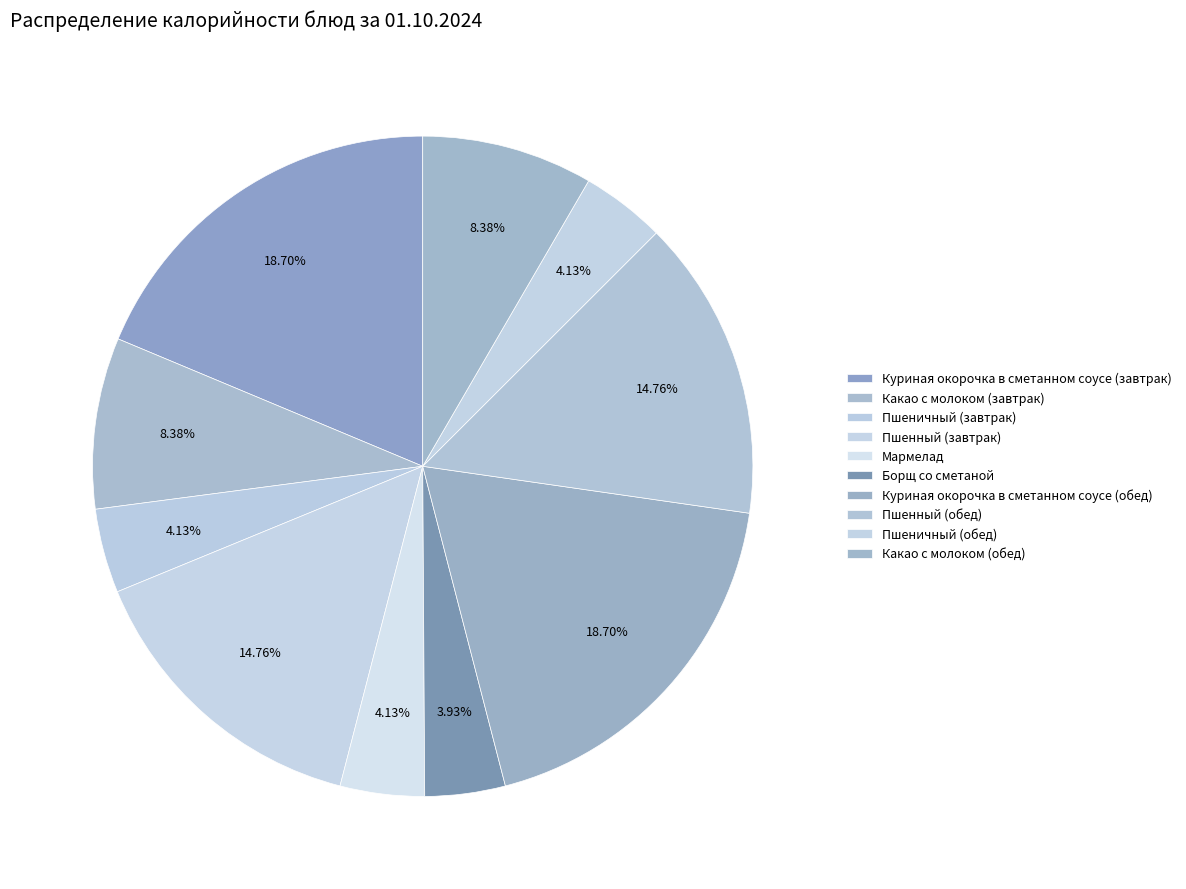

To the nearest percent, what is the difference between the Куриная окорочка в сметанном соусе (завтрак) and Пшенный (обед) slice percentages?

4%